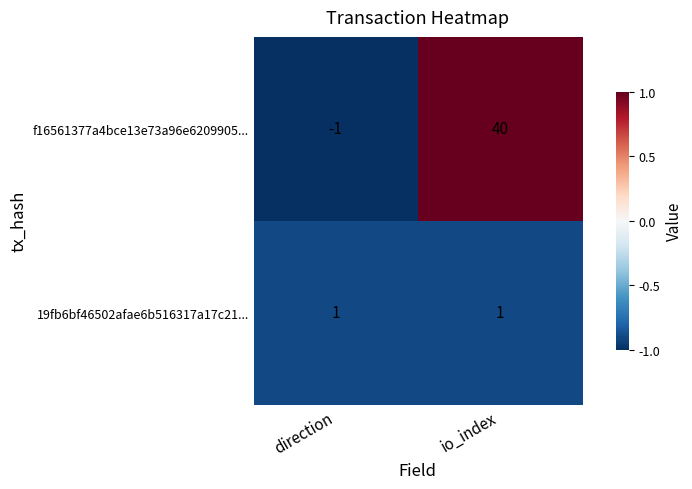

Reading left to right, what are all the values shown in this chart?

f16561377a4bce13e73a96e6209905...: -1	40
19fb6bf46502afae6b516317a17c21...: 1	1